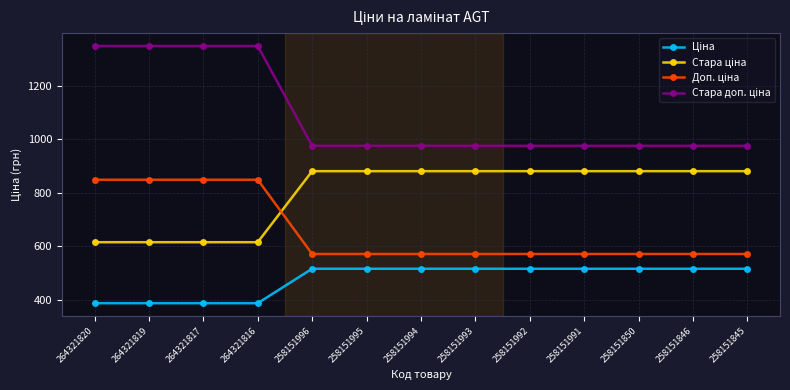

What is the total value across all series at 258151845?

2944.0